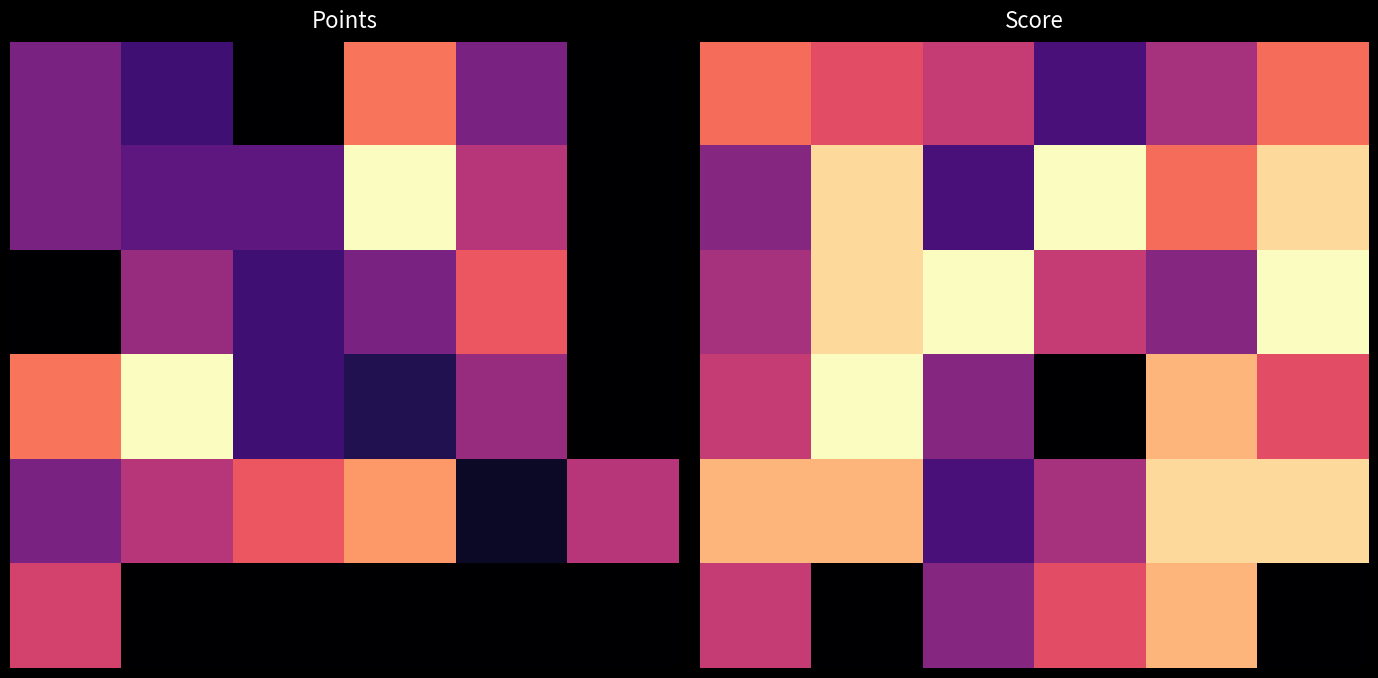

Count the number of categories in the chart.

6